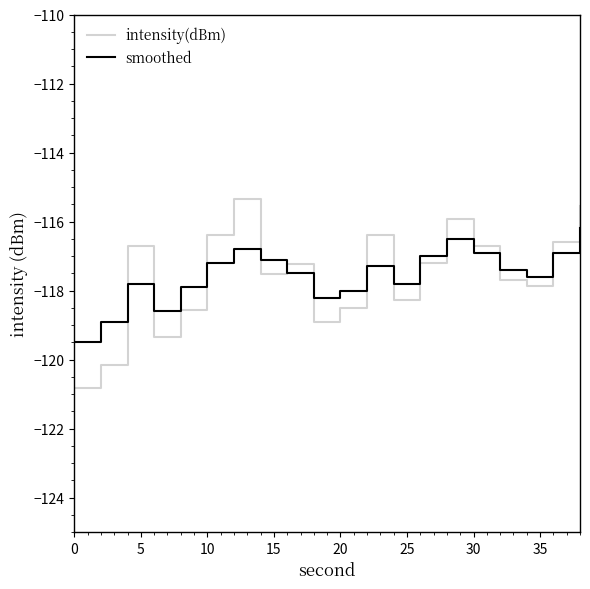

What are all the series names shown in the legend?

intensity(dBm), smoothed